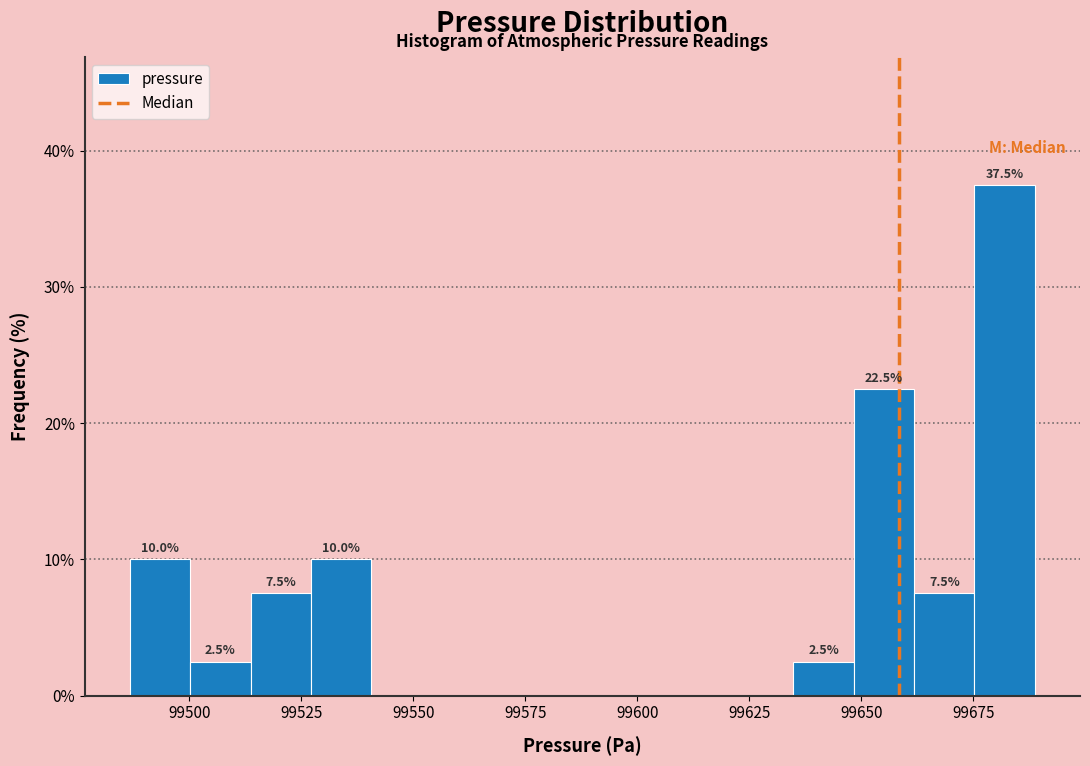

Read against the x-axis, roughly where is the centre of the tallest bar?

99680